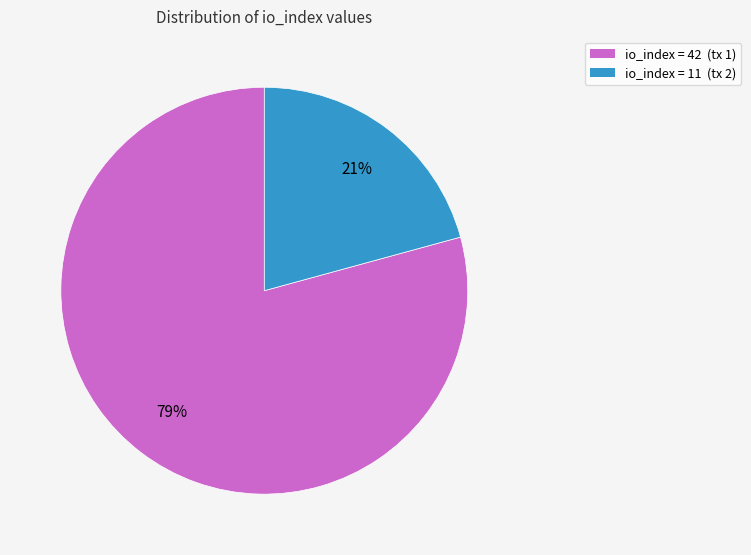

To the nearest percent, what is the average slice percentage?

50%